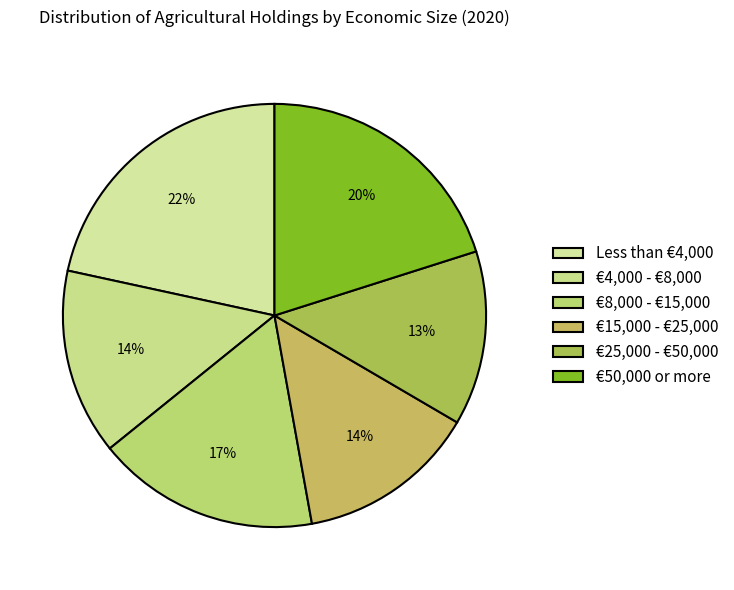

What percentage is the €8,000 - €15,000 slice, to the nearest percent?

17%